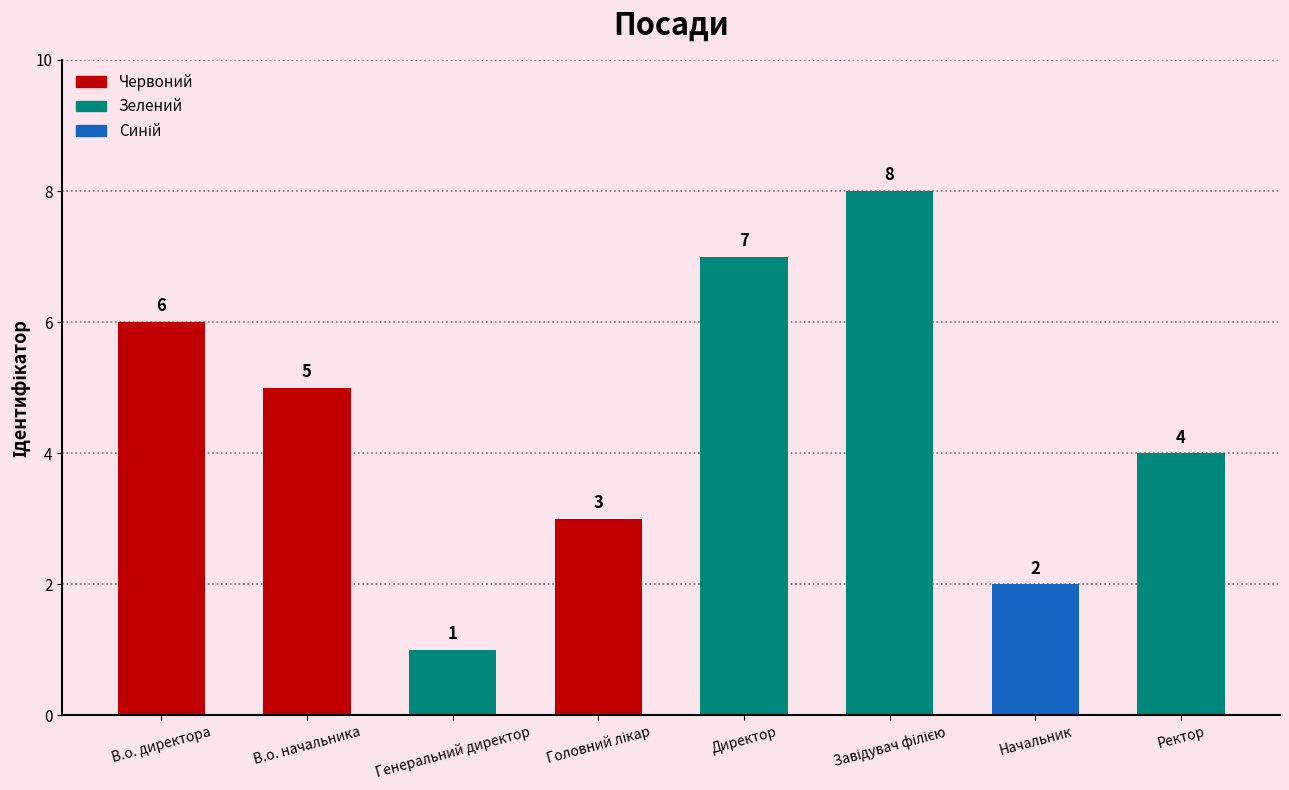

Which label corresponds to the smallest value in the chart?

Генеральний директор